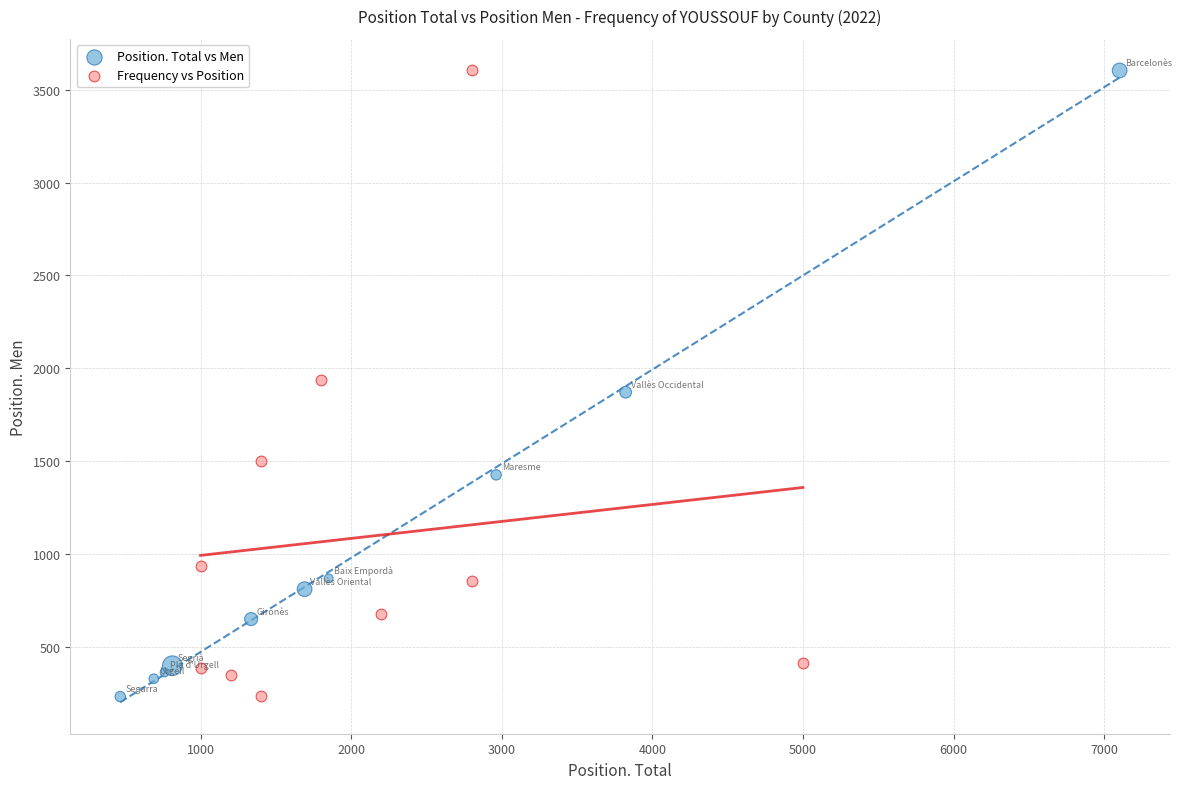

Which series has the widest spread of Y values?

Position. Total vs Men